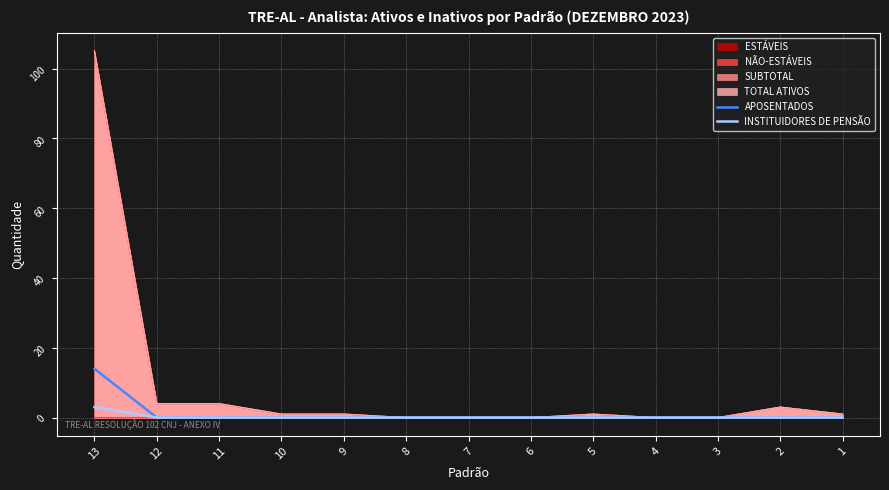

Rank the categories by INSTITUIDORES DE PENSÃO value from highest to lowest.

13, 12, 11, 10, 9, 8, 7, 6, 5, 4, 3, 2, 1